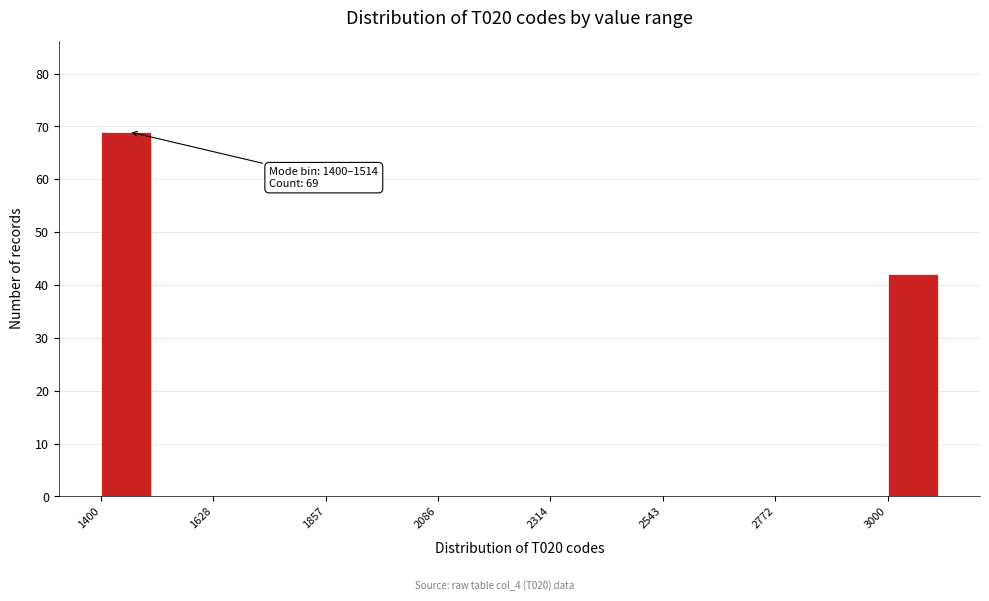

Read against the x-axis, roughly where is the centre of the tallest bar?

1450